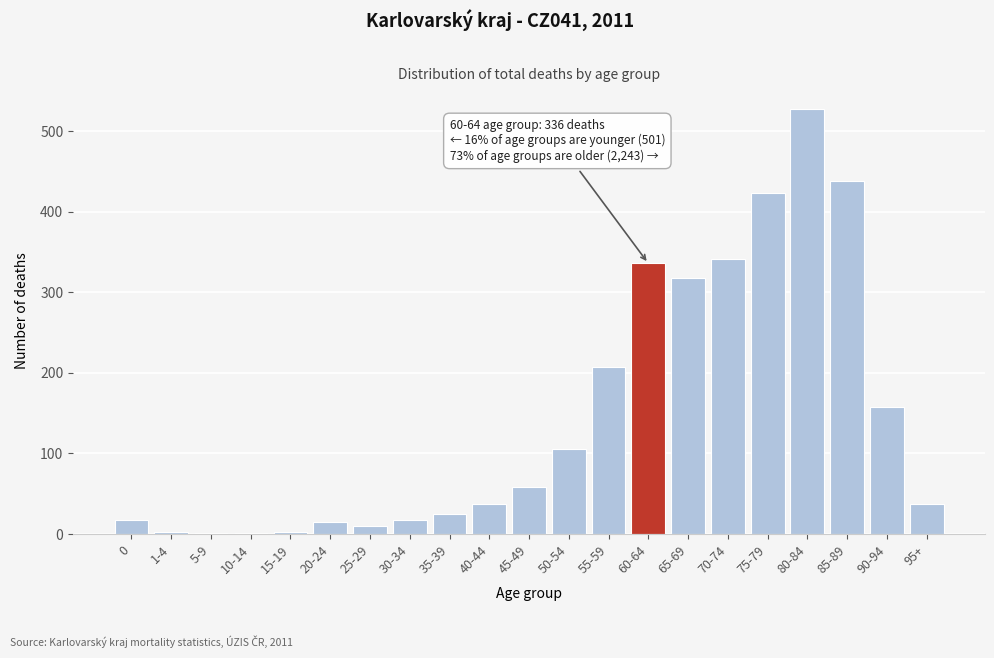

What is the ratio of the value at 90-94 to the value at 80-84?

0.3